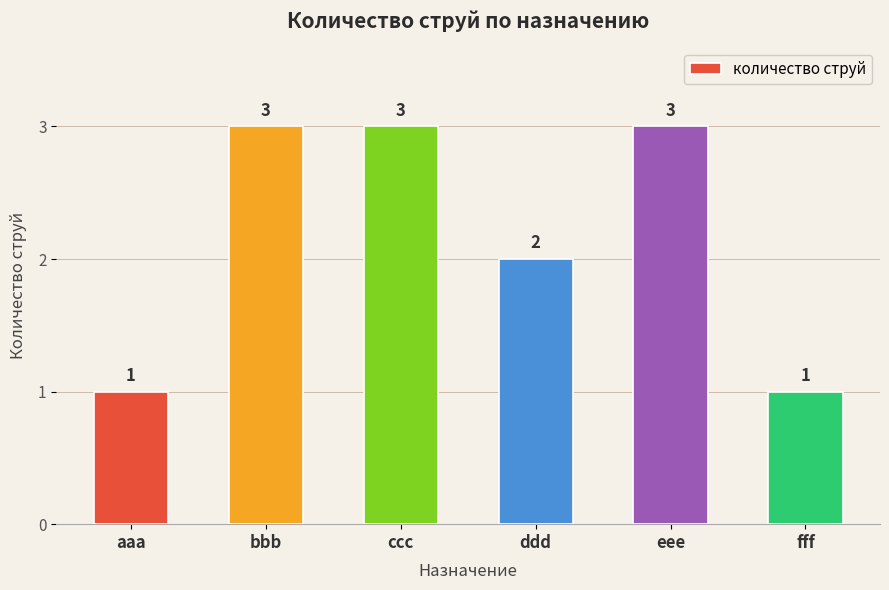

What is the value of the 3rd bar from the left?

3